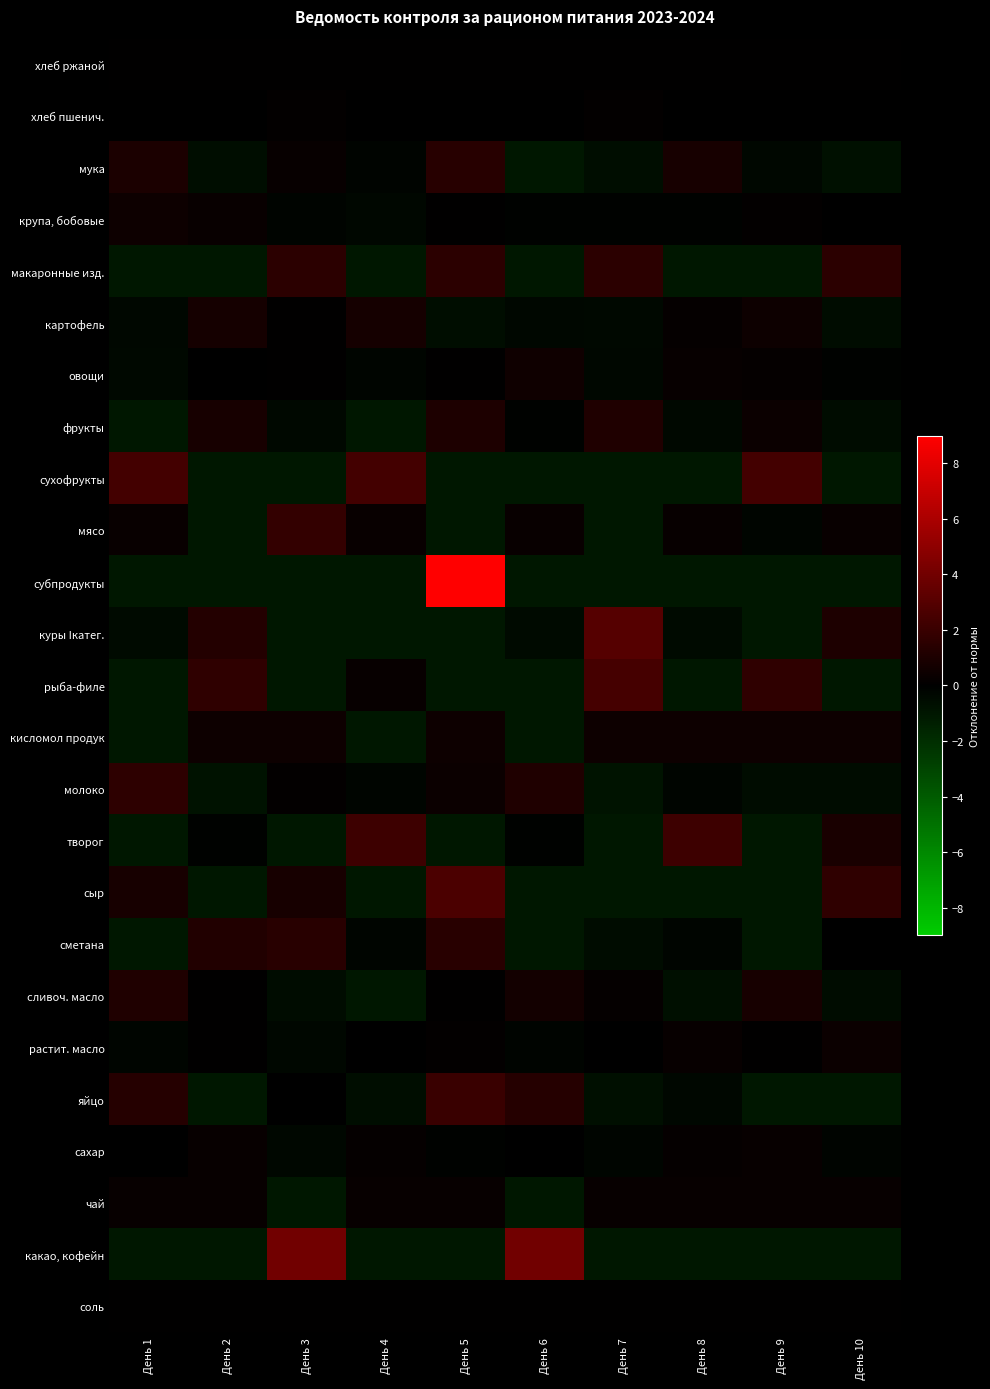

Reading left to right, what are all the values shown in this chart?

хлеб ржаной: День 1=0.0	День 2=0.0	День 3=0.0	День 4=0.0	День 5=0.0	День 6=0.0	День 7=0.0	День 8=0.0	День 9=0.0	День 10=0.0
хлеб пшенич.: День 1=-0.0	День 2=-0.0	День 3=0.1	День 4=-0.0	День 5=-0.0	День 6=-0.0	День 7=0.1	День 8=-0.0	День 9=-0.0	День 10=-0.0
мука: День 1=0.9	День 2=-0.6	День 3=0.2	День 4=-0.2	День 5=1.4	День 6=-1.0	День 7=-0.6	День 8=0.8	День 9=-0.3	День 10=-0.7
крупа, бобовые: День 1=0.5	День 2=0.3	День 3=-0.2	День 4=-0.3	День 5=0.0	День 6=-0.1	День 7=-0.1	День 8=-0.1	День 9=0.1	День 10=-0.0
макаронные изд.: День 1=-1.0	День 2=-1.0	День 3=1.5	День 4=-1.0	День 5=1.5	День 6=-1.0	День 7=1.5	День 8=-1.0	День 9=-1.0	День 10=1.5
картофель: День 1=-0.3	День 2=0.7	День 3=0.0	День 4=0.7	День 5=-0.6	День 6=-0.3	День 7=-0.4	День 8=0.2	День 9=0.4	День 10=-0.5
овощи: День 1=-0.4	День 2=-0.0	День 3=0.0	День 4=-0.2	День 5=0.1	День 6=0.5	День 7=-0.3	День 8=0.3	День 9=0.2	День 10=-0.1
фрукты: День 1=-1.0	День 2=0.8	День 3=-0.4	День 4=-1.0	День 5=1.0	День 6=-0.1	День 7=1.1	День 8=-0.4	День 9=0.4	День 10=-0.5
сухофрукты: День 1=2.3	День 2=-1.0	День 3=-1.0	День 4=2.3	День 5=-1.0	День 6=-1.0	День 7=-1.0	День 8=-1.0	День 9=2.3	День 10=-1.0
мясо: День 1=0.3	День 2=-1.0	День 3=1.8	День 4=0.3	День 5=-1.0	День 6=0.3	День 7=-1.0	День 8=0.2	День 9=-0.3	День 10=0.3
субпродукты: День 1=-1.0	День 2=-1.0	День 3=-1.0	День 4=-1.0	День 5=9.0	День 6=-1.0	День 7=-1.0	День 8=-1.0	День 9=-1.0	День 10=-1.0
куры Iкатег.: День 1=-0.4	День 2=1.2	День 3=-1.0	День 4=-1.0	День 5=-1.0	День 6=-0.4	День 7=3.0	День 8=-0.4	День 9=-1.0	День 10=1.0
рыба-филе: День 1=-1.0	День 2=1.7	День 3=-1.0	День 4=0.2	День 5=-1.0	День 6=-1.0	День 7=2.4	День 8=-1.0	День 9=1.7	День 10=-1.0
кисломол продук: День 1=-1.0	День 2=0.4	День 3=0.4	День 4=-1.0	День 5=0.4	День 6=-1.0	День 7=0.4	День 8=0.4	День 9=0.4	День 10=0.4
молоко: День 1=1.6	День 2=-0.8	День 3=0.1	День 4=-0.2	День 5=0.4	День 6=1.1	День 7=-0.9	День 8=-0.2	День 9=-0.5	День 10=-0.5
творог: День 1=-1.0	День 2=-0.1	День 3=-1.0	День 4=2.2	День 5=-1.0	День 6=-0.1	День 7=-1.0	День 8=2.2	День 9=-1.0	День 10=0.9
сыр: День 1=0.8	День 2=-1.0	День 3=0.8	День 4=-1.0	День 5=2.7	День 6=-1.0	День 7=-1.0	День 8=-1.0	День 9=-1.0	День 10=1.7
сметана: День 1=-1.0	День 2=1.2	День 3=1.4	День 4=-0.3	День 5=1.4	День 6=-1.0	День 7=-0.5	День 8=-0.3	День 9=-1.0	День 10=-0.0
сливоч. масло: День 1=1.1	День 2=0.0	День 3=-0.5	День 4=-1.0	День 5=0.0	День 6=0.6	День 7=0.1	День 8=-0.6	День 9=0.8	День 10=-0.5
растит. масло: День 1=-0.3	День 2=0.1	День 3=-0.3	День 4=-0.0	День 5=0.1	День 6=-0.2	День 7=-0.0	День 8=0.3	День 9=0.1	День 10=0.4
яйцо: День 1=1.3	День 2=-1.0	День 3=-0.1	День 4=-0.6	День 5=2.0	День 6=1.3	День 7=-0.7	День 8=-0.3	День 9=-1.0	День 10=-1.0
сахар: День 1=-0.0	День 2=0.2	День 3=-0.3	День 4=0.2	День 5=-0.1	День 6=-0.0	День 7=-0.2	День 8=0.2	День 9=0.2	День 10=-0.2
чай: День 1=0.2	День 2=0.2	День 3=-1.0	День 4=0.2	День 5=0.2	День 6=-1.0	День 7=0.2	День 8=0.2	День 9=0.2	День 10=0.2
какао, кофейн: День 1=-1.0	День 2=-1.0	День 3=4.0	День 4=-1.0	День 5=-1.0	День 6=4.0	День 7=-1.0	День 8=-1.0	День 9=-1.0	День 10=-1.0
соль: День 1=0.0	День 2=0.0	День 3=0.0	День 4=0.0	День 5=0.0	День 6=0.0	День 7=0.0	День 8=0.0	День 9=0.0	День 10=0.0